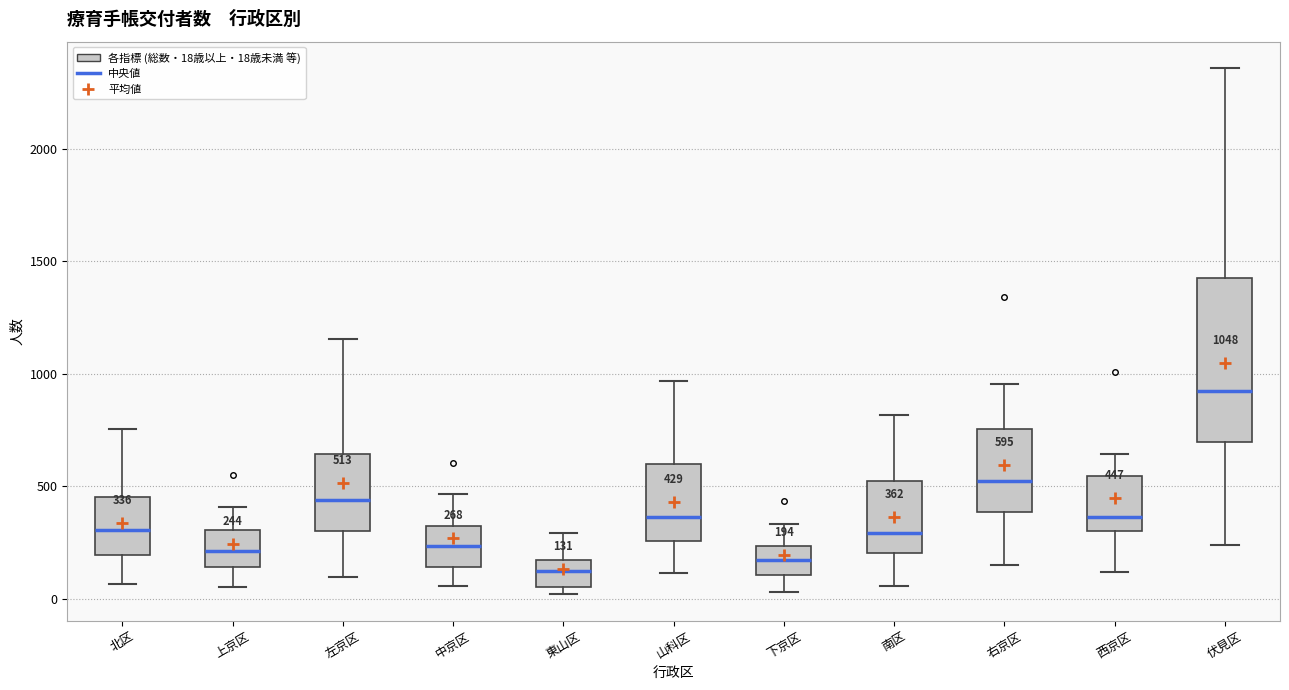

Which box is the tallest, from its lower edge to its upper edge?

伏見区